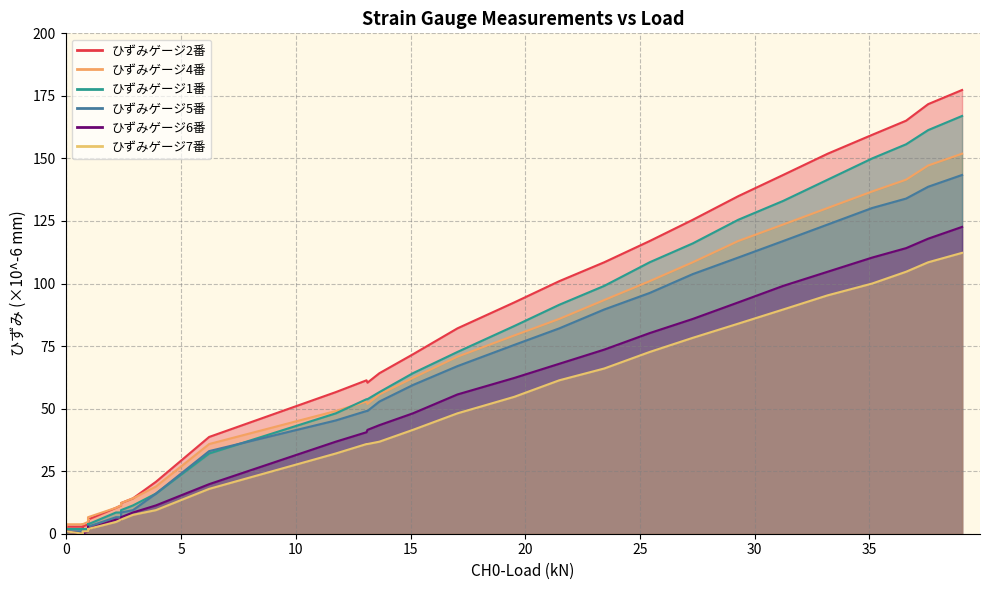

How many values in ひずみゲージ2番 are above zero?

37